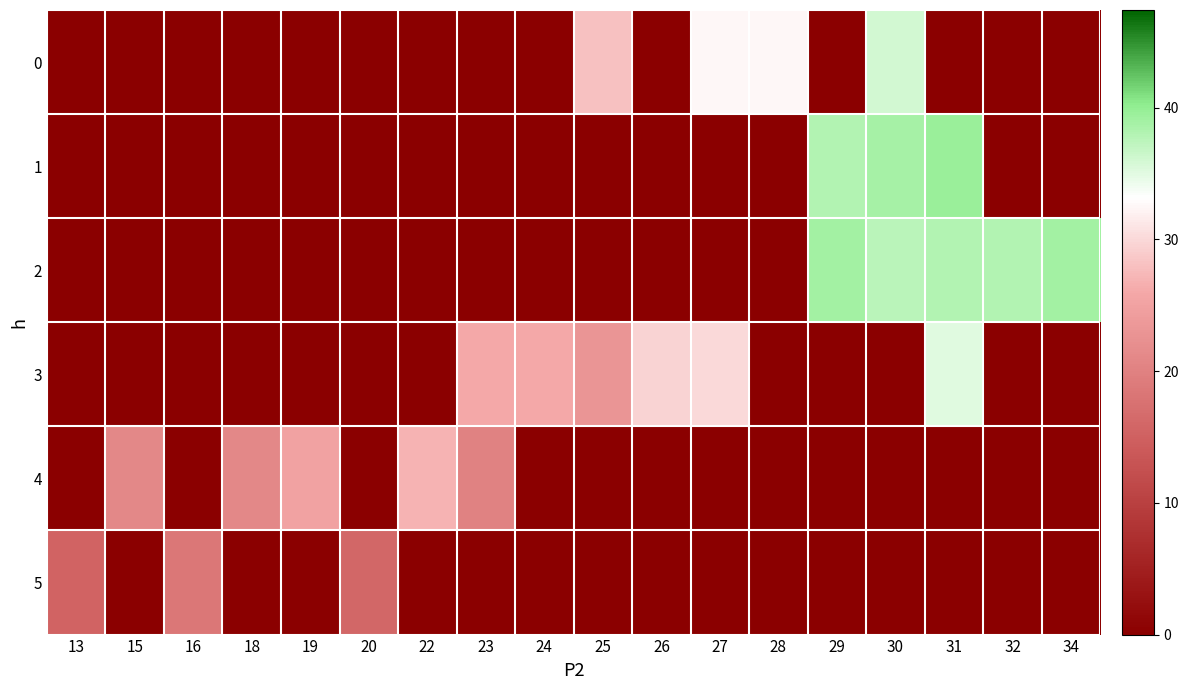

What is the difference between the highest and lowest values at 28?

32.5